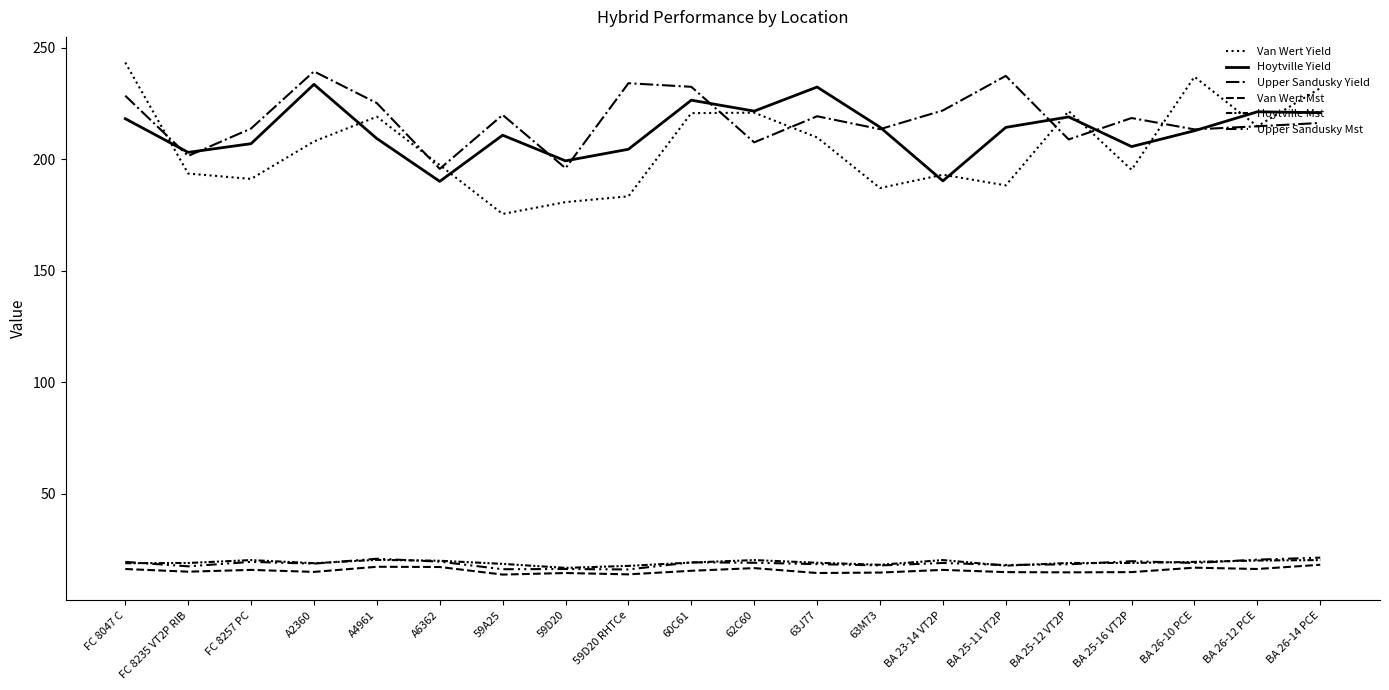

Which series has the largest range (max minus min)?

Van Wert Yield